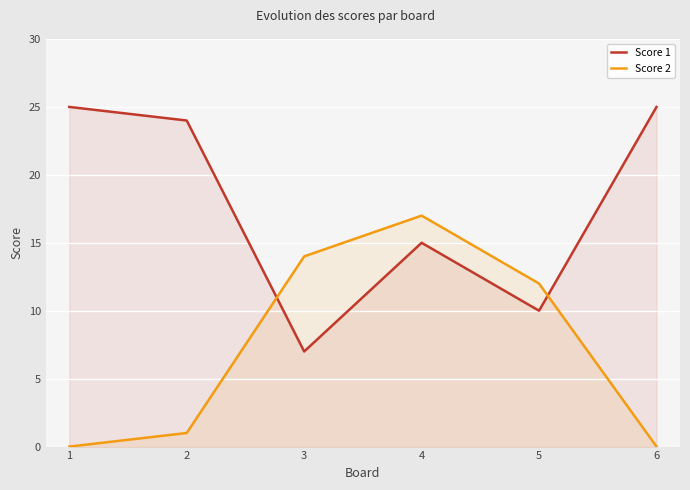

The Score 2 series shows 25 at 4. True or false?

False